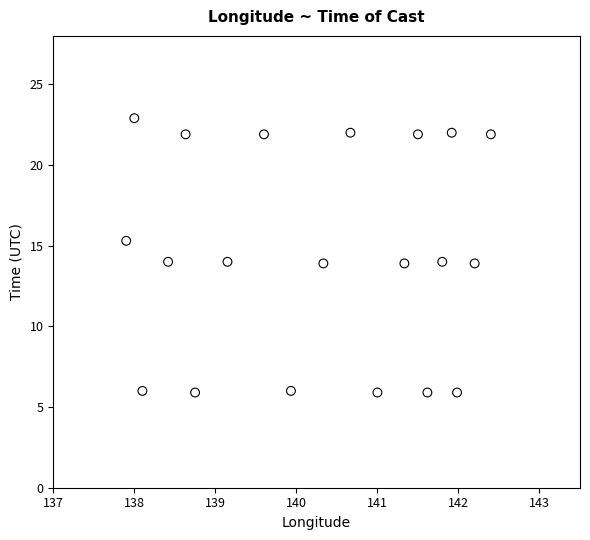

What is the range of X values (max minus min)?

4.5